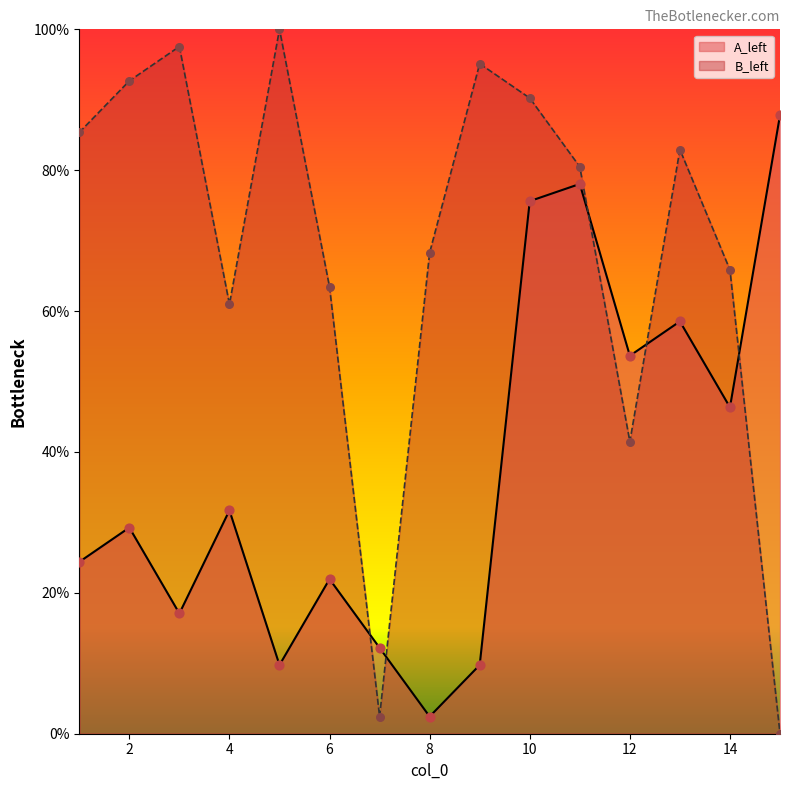

What are all the series names shown in the legend?

A_left, B_left